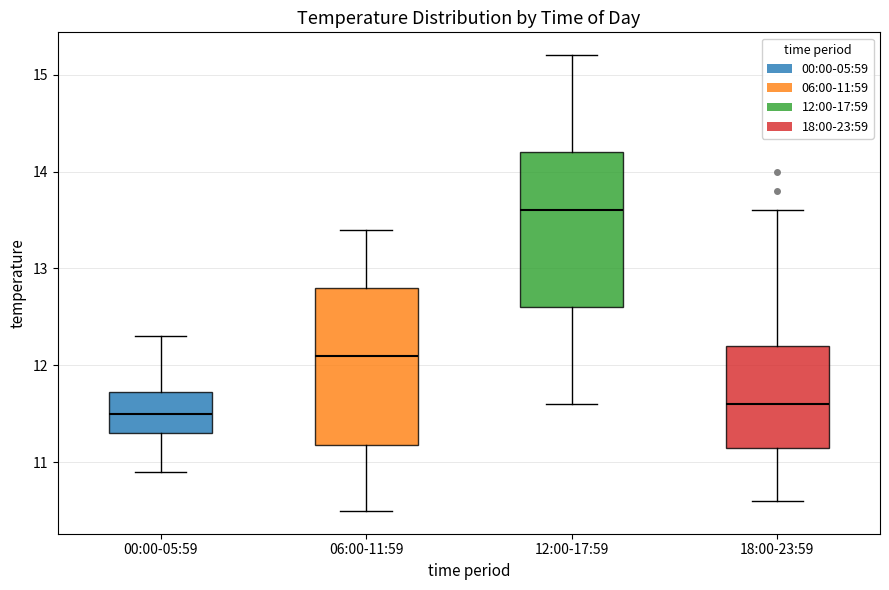

Reading left to right, transcribe this box plot: for each box, give where its median line is, the range the box spans, and where its two whiskers end, as read against the y-axis. The values are not printed on the chart, so give them approximately, as read against the axis.

00:00-05:59: median 11.5, box 11.3 to 11.7, whiskers 10.9 to 12.3
06:00-11:59: median 12.1, box 11.2 to 12.8, whiskers 10.5 to 13.4
12:00-17:59: median 13.6, box 12.6 to 14.2, whiskers 11.6 to 15.2
18:00-23:59: median 11.6, box 11.2 to 12.2, whiskers 10.6 to 13.6